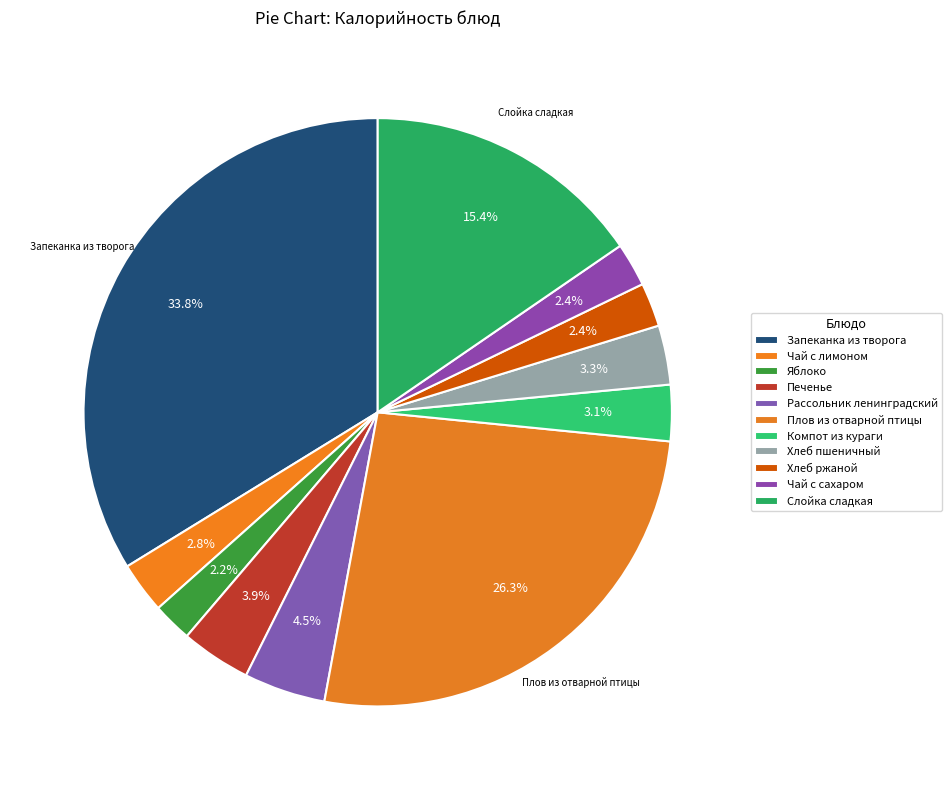

Count the number of slices in the pie.

11